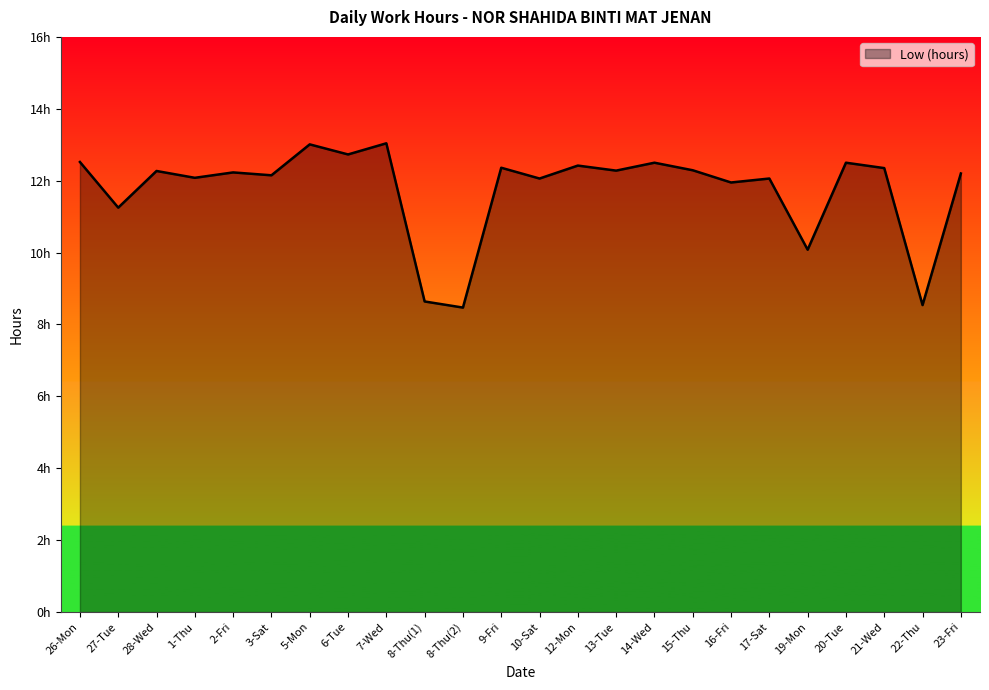

What is the greatest value displayed?

13.0